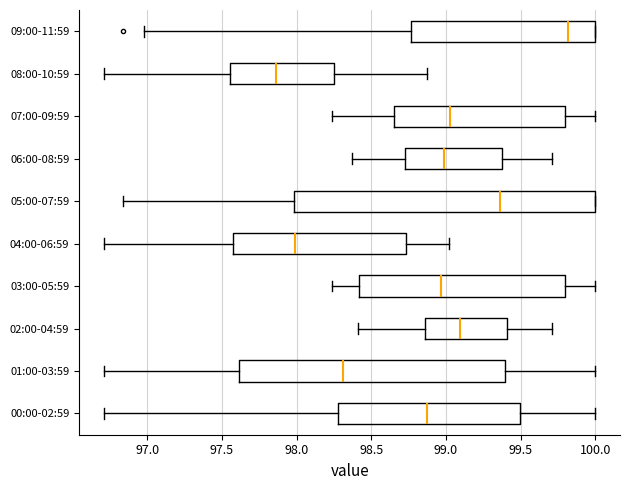

Reading bottom to top, read every box against the x-axis: the position of its median line, the range the box covers, and the ends of its whiskers. The values are not printed on the chart, so give them approximately, as read against the axis.

00:00-02:59: median 98.85, box 98.30 to 99.50, whiskers 96.70 to 100.00
01:00-03:59: median 98.30, box 97.60 to 99.40, whiskers 96.70 to 100.00
02:00-04:59: median 99.10, box 98.85 to 99.40, whiskers 98.40 to 99.70
03:00-05:59: median 98.95, box 98.40 to 99.80, whiskers 98.25 to 100.00
04:00-06:59: median 98.00, box 97.60 to 98.75, whiskers 96.70 to 99.00
05:00-07:59: median 99.35, box 98.00 to 100.00, whiskers 96.85 to 100.00
06:00-08:59: median 99.00, box 98.75 to 99.40, whiskers 98.35 to 99.70
07:00-09:59: median 99.05, box 98.65 to 99.80, whiskers 98.25 to 100.00
08:00-10:59: median 97.85, box 97.55 to 98.25, whiskers 96.70 to 98.85
09:00-11:59: median 99.80, box 98.75 to 100.00, whiskers 97.00 to 100.00